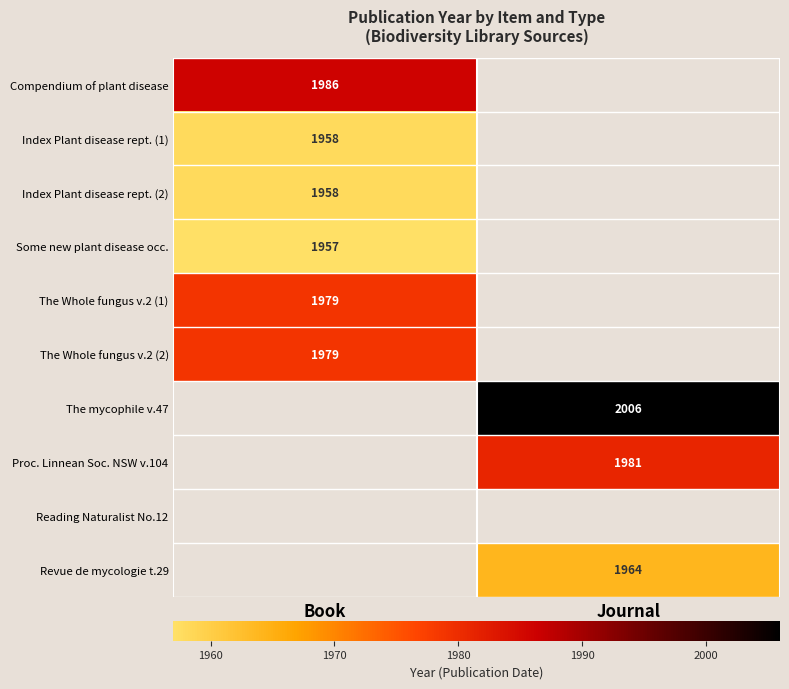

Is it true that Some new plant disease occ. equals 1001 at Book?

False